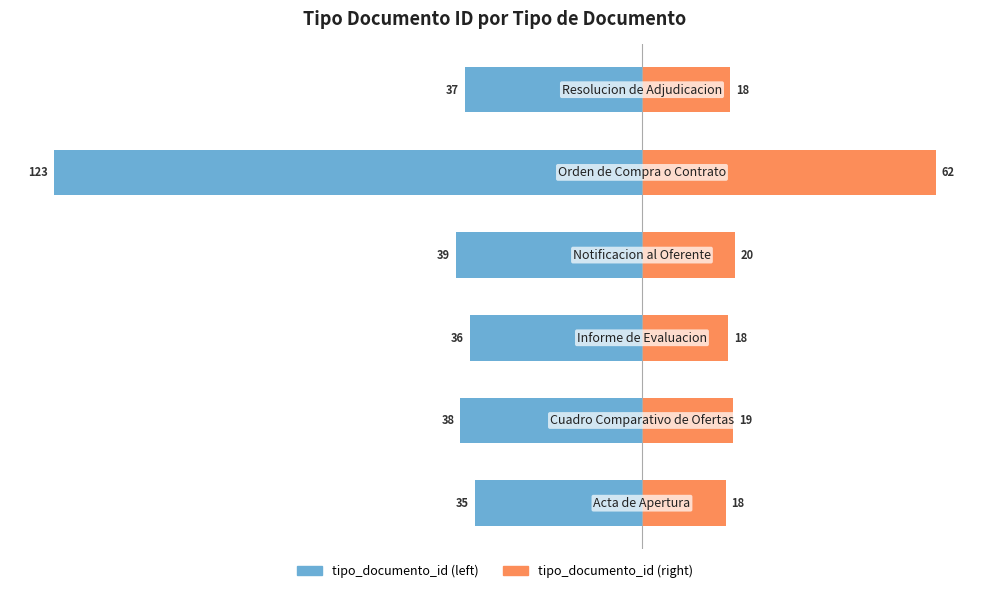

How many values in the tipo_documento_id (right) series are below 19?

3